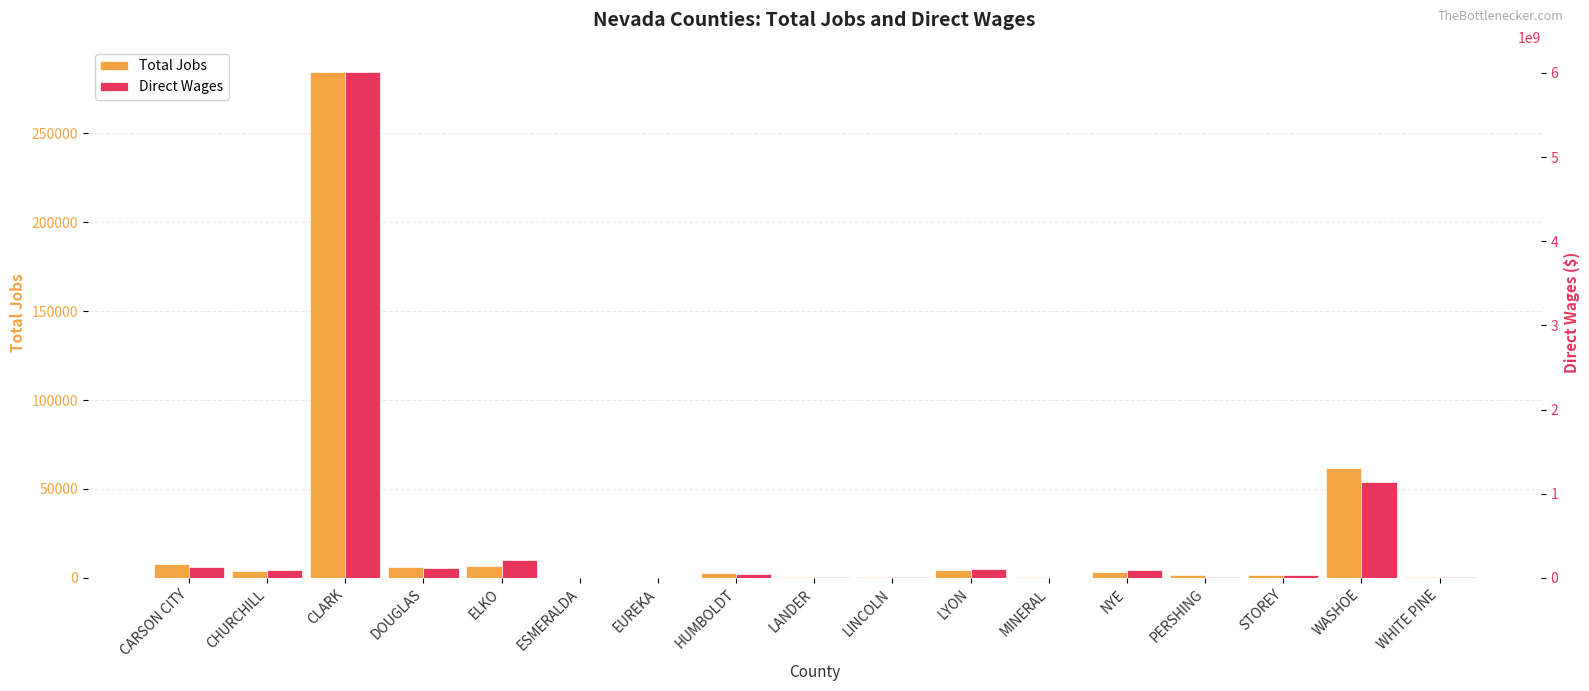

The value of Direct Wages at LANDER is 10239200. True or false?

True